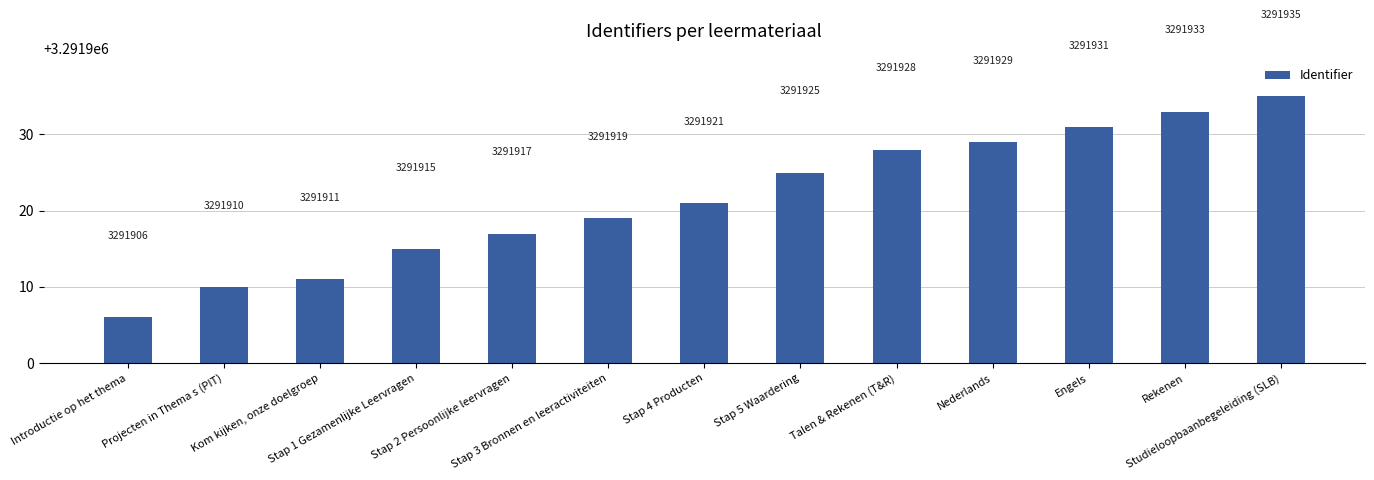

Reading right to left, list all the values displayed in this chart.

Studieloopbaanbegeleiding (SLB)=3291935	Rekenen=3291933	Engels=3291931	Nederlands=3291929	Talen & Rekenen (T&R)=3291928	Stap 5 Waardering=3291925	Stap 4 Producten=3291921	Stap 3 Bronnen en leeractiviteiten=3291919	Stap 2 Persoonlijke leervragen=3291917	Stap 1 Gezamenlijke Leervragen=3291915	Kom kijken, onze doelgroep=3291911	Projecten in Thema s (PIT)=3291910	Introductie op het thema=3291906